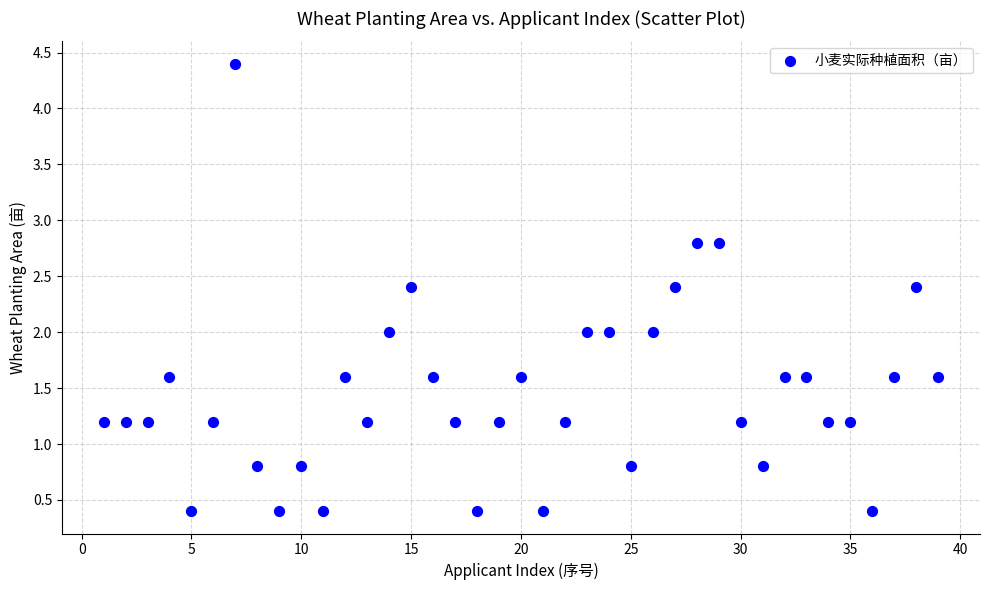

What is the range of Y values (max minus min)?

4.0